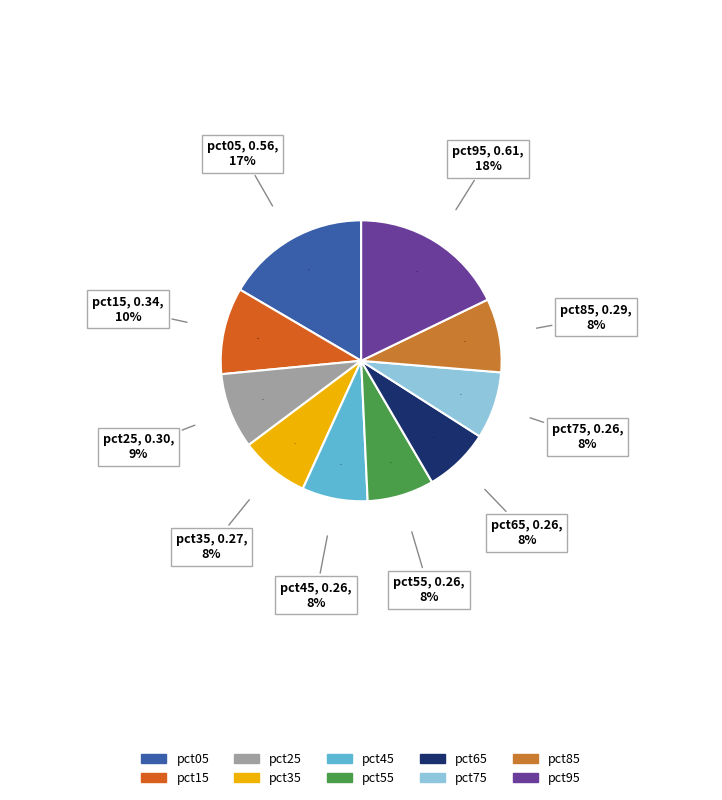

Count the number of slices in the pie.

10